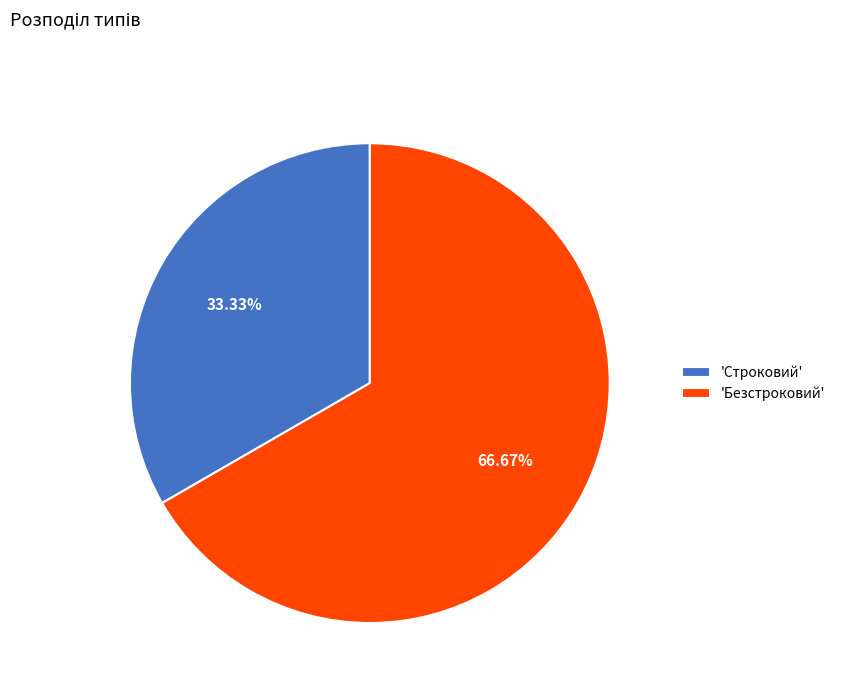

Rank the categories by value from highest to lowest.

'Безстроковий', 'Строковий'